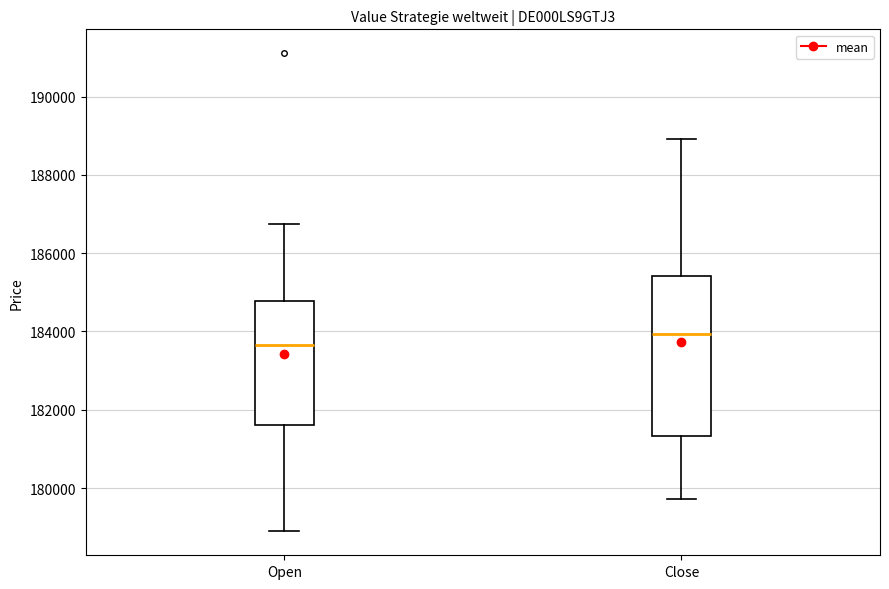

Reading left to right, read every box against the y-axis: the position of its median line, the range the box covers, and the ends of its whiskers. The values are not printed on the chart, so give them approximately, as read against the axis.

Open: median 183600, box 181600 to 184800, whiskers 178800 to 186800
Close: median 184000, box 181400 to 185400, whiskers 179800 to 189000